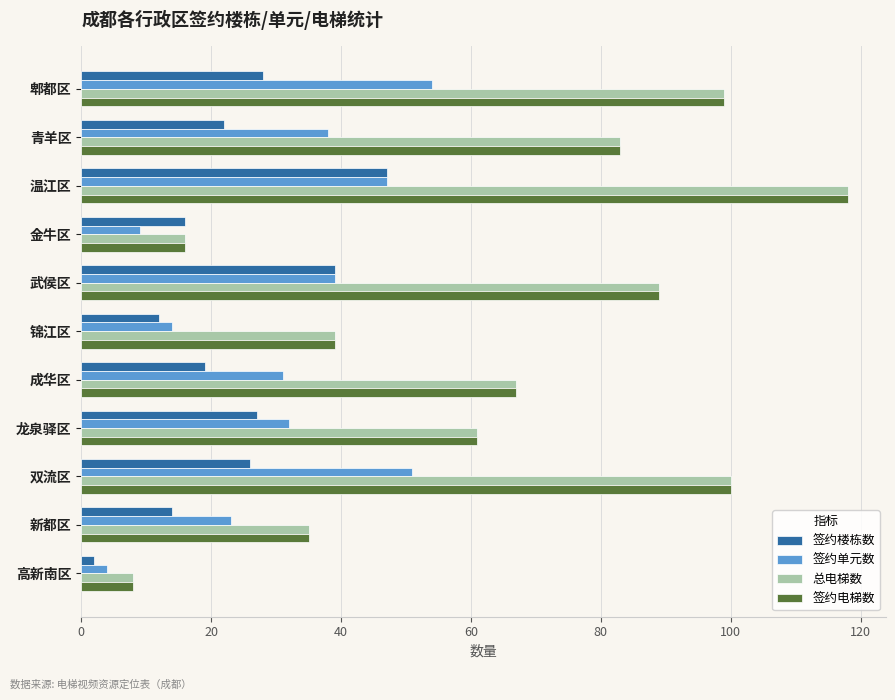

What is the difference between the maximum and minimum values in the 总电梯数 series?

110